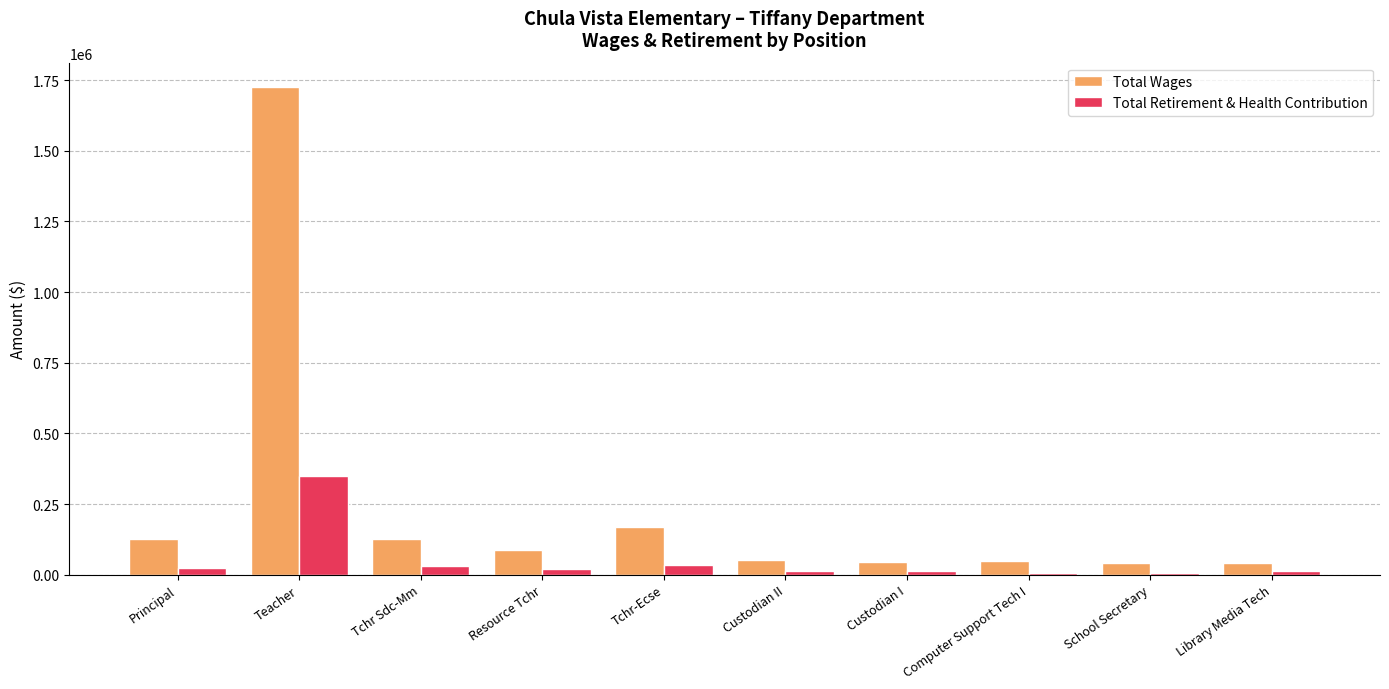

Rank the series by their average value, from highest to lowest.

Total Wages, Total Retirement & Health Contribution